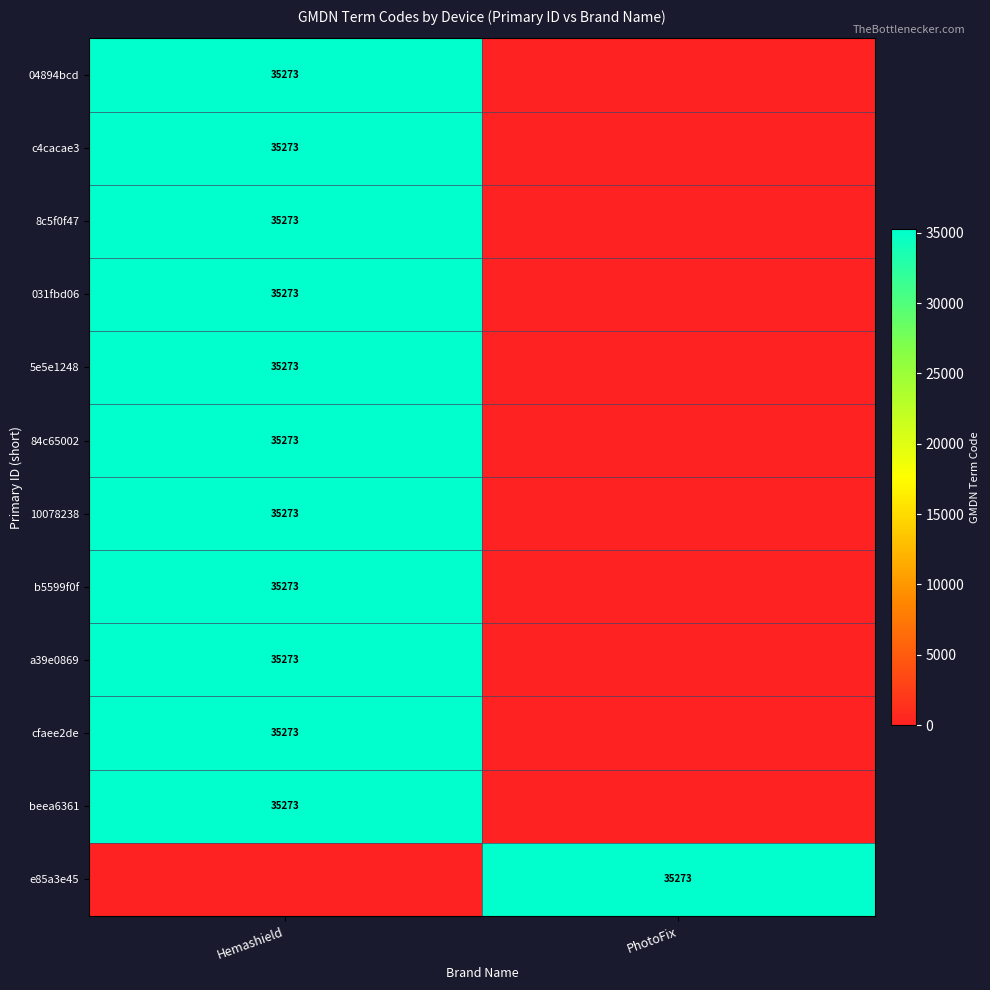

What is the total value across all series at PhotoFix?

35273